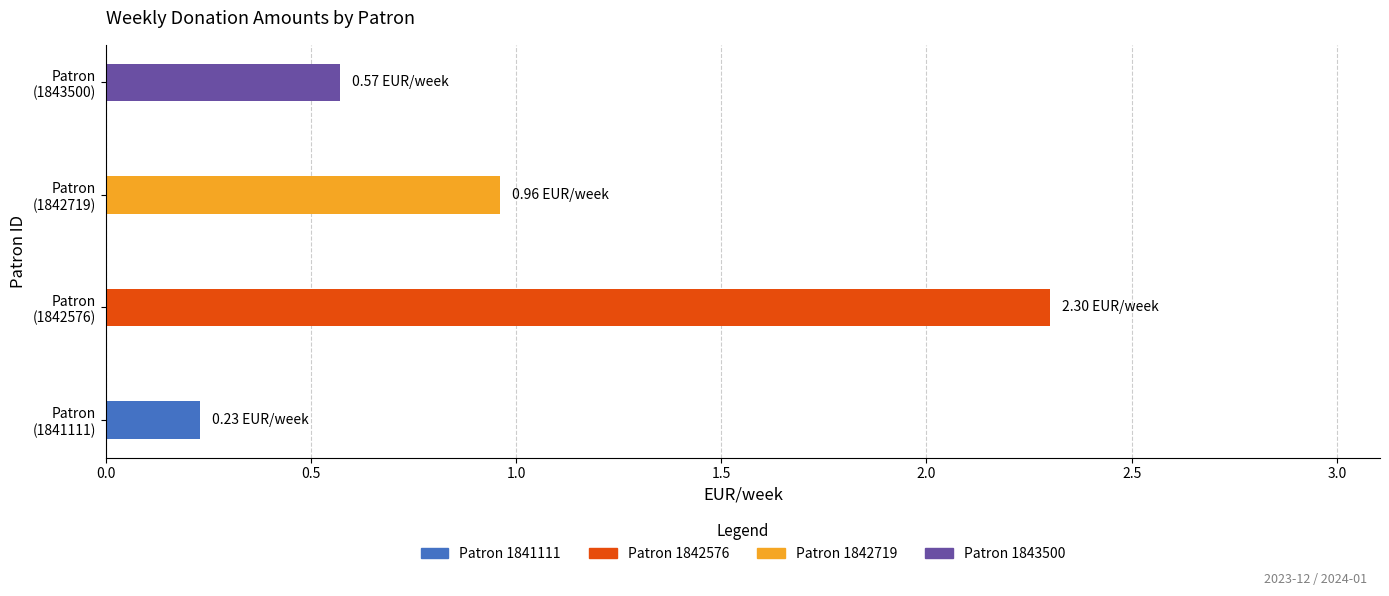

Reading left to right, list all the values displayed in this chart.

1841111=0.2	1842576=2.3	1842719=1.0	1843500=0.6